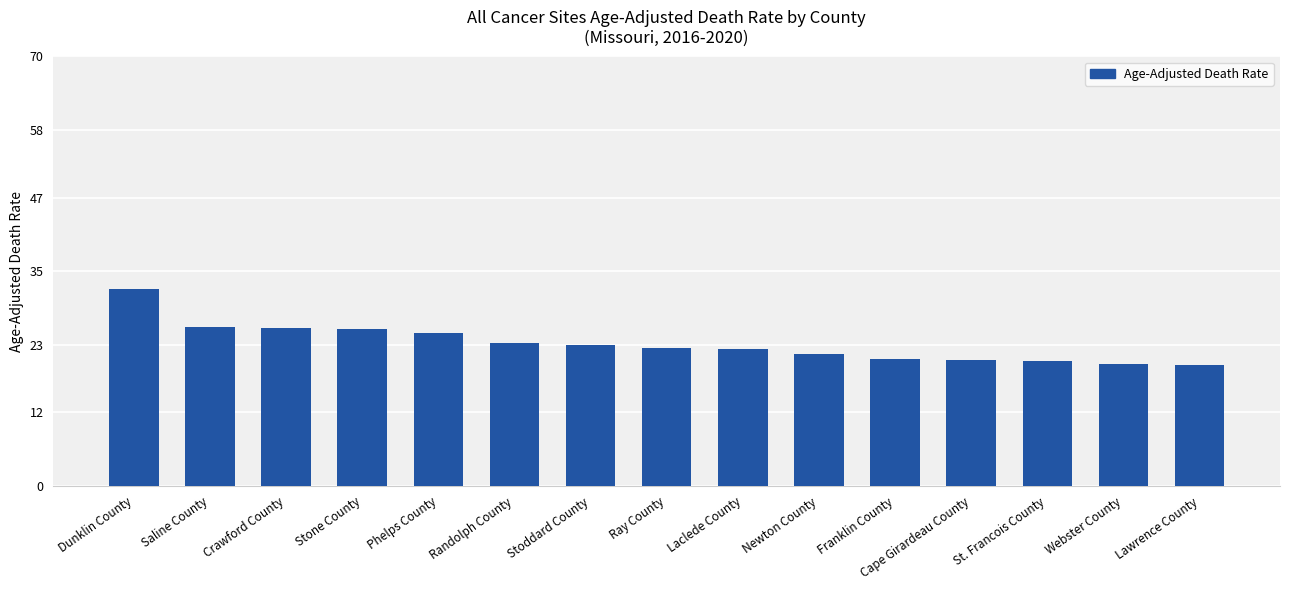

True or false: the data shows 34.5 at St. Francois County.

False